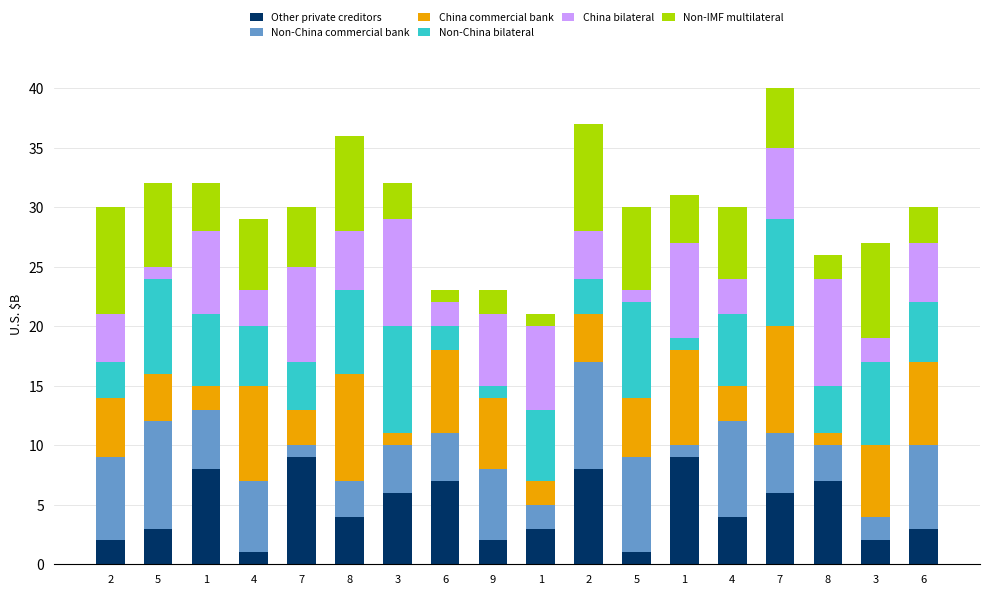

The Other private creditors series shows 8 at 1. True or false?

True